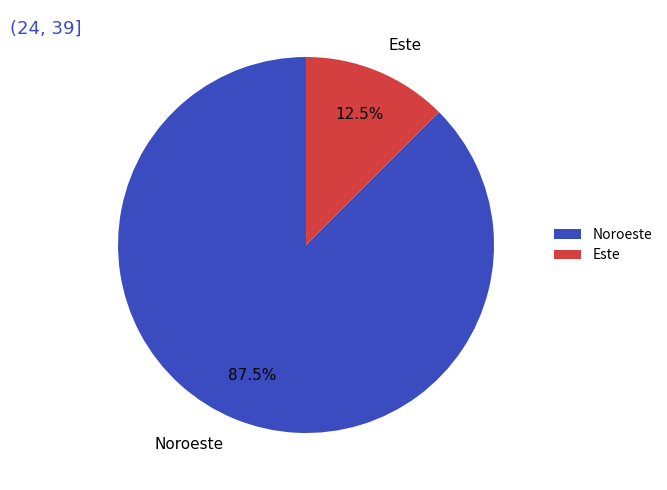

Combined, do Noroeste and Este account for over 50%?

Yes